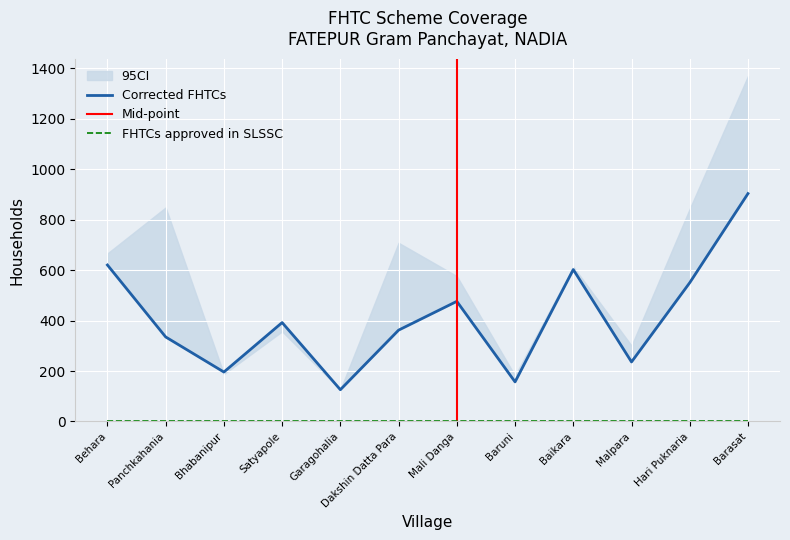

What is the sum of all Corrected FHTCs values?

4955